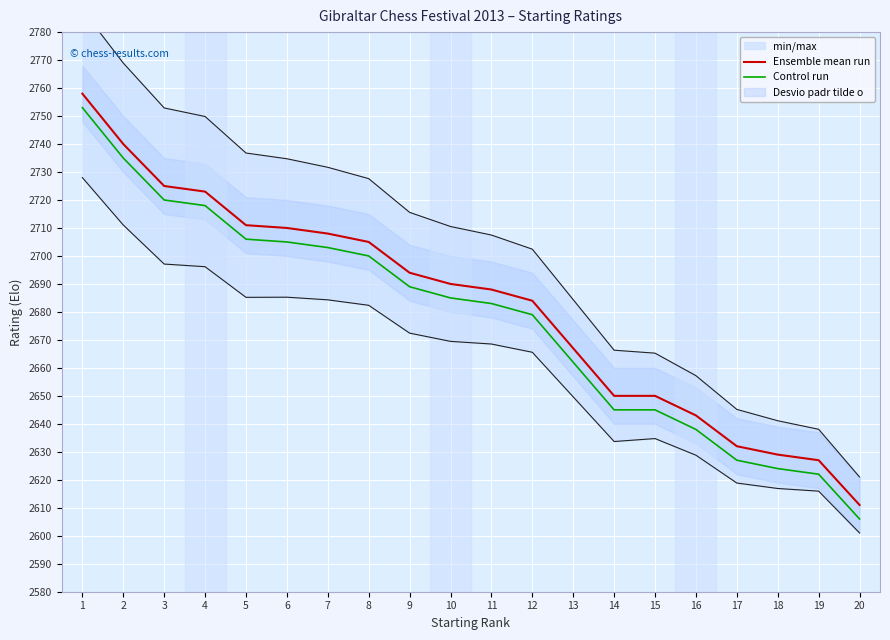

What is the difference between the maximum and minimum values in the Ensemble mean run series?

147